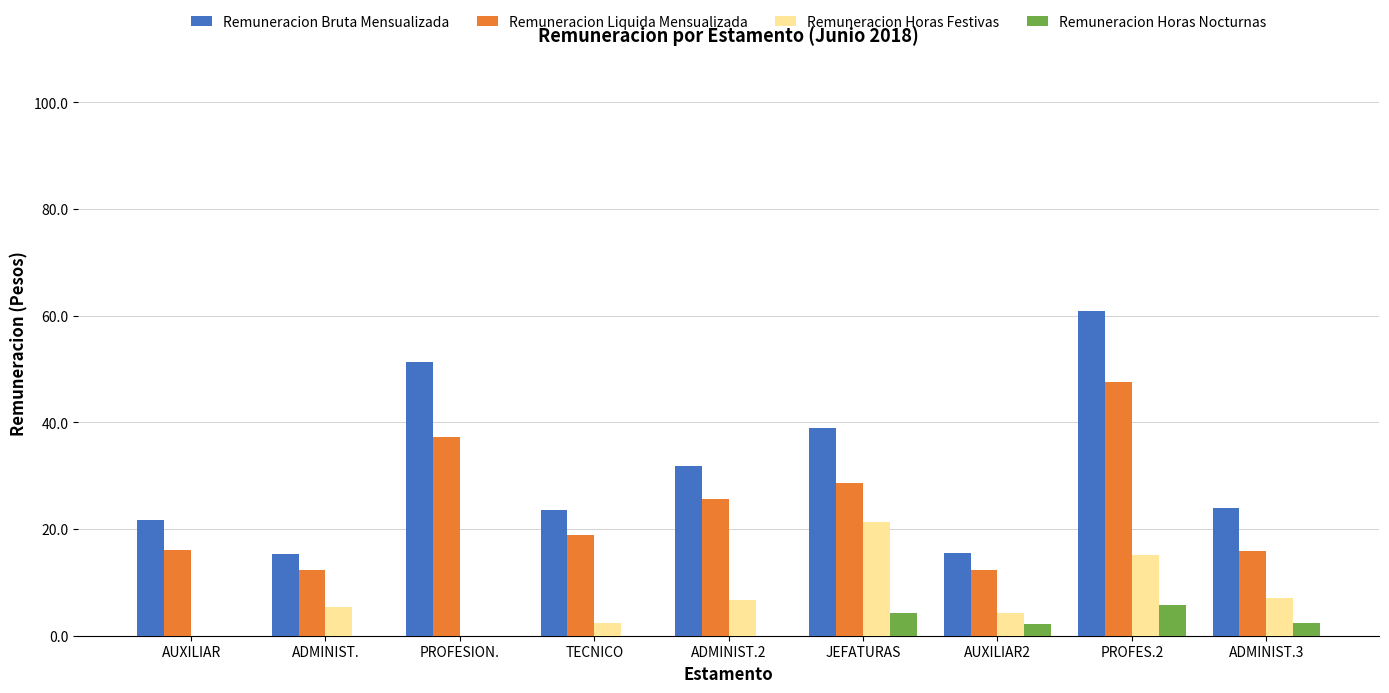

Are the bars grouped side by side (vs. stacked)?

Yes